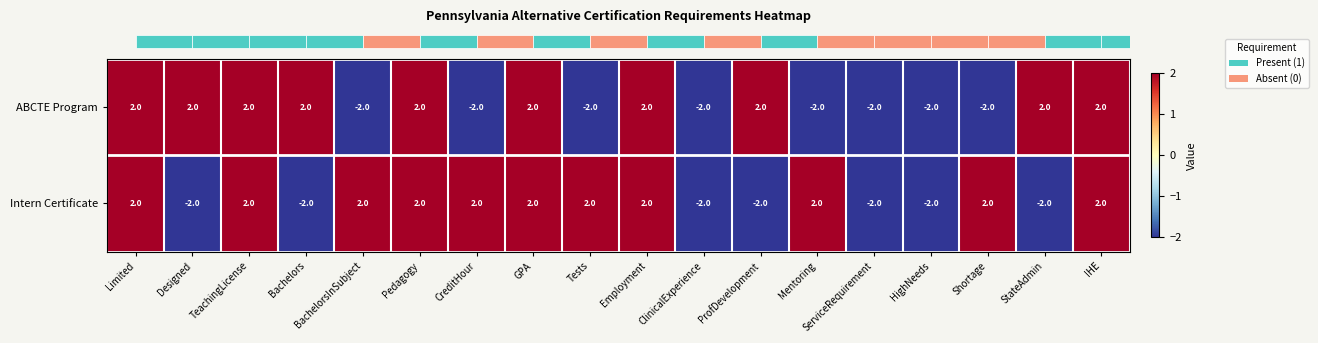

How many categories are shown in the chart?

18